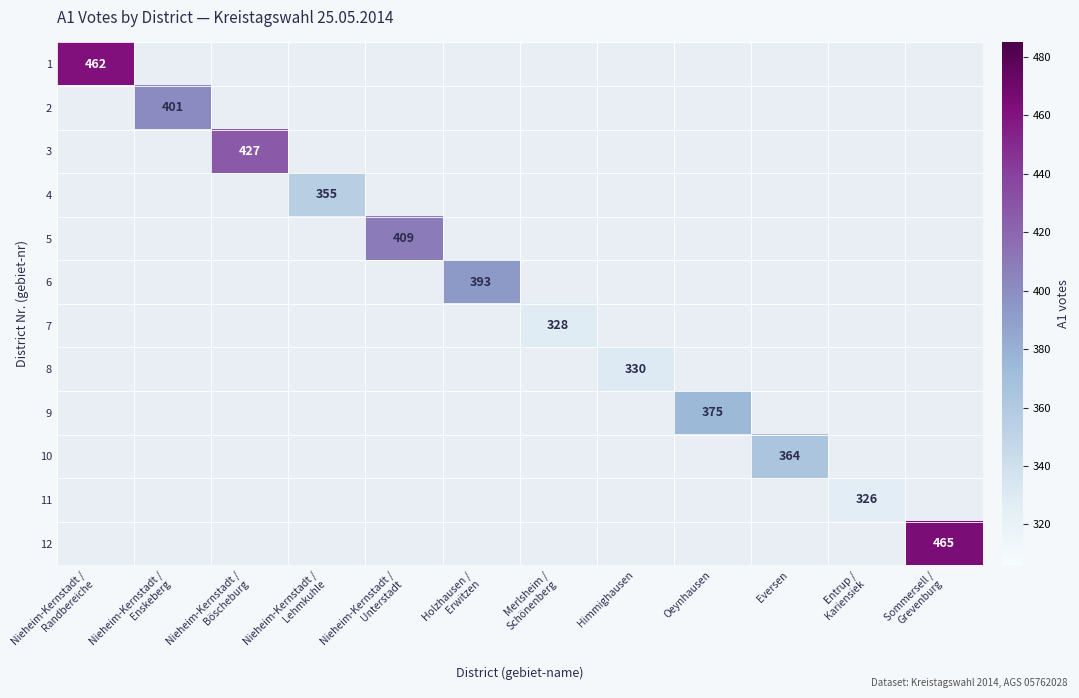

Rank the series at Sommersell / Grevenburg from lowest to highest value.

1, 2, 3, 4, 5, 6, 7, 8, 9, 10, 11, 12